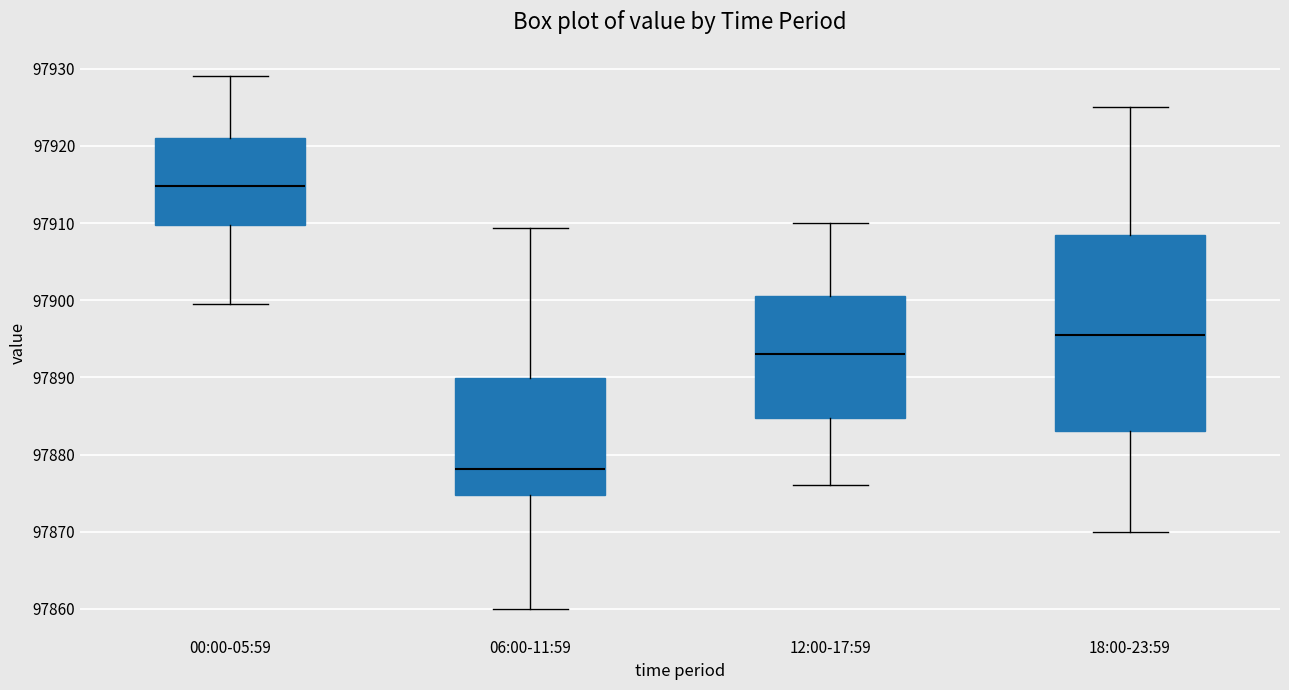

Where does the upper whisker of the box for 00:00-05:59 end on the y-axis? The values are not printed on the chart, so give them approximately, as read against the axis.

97929